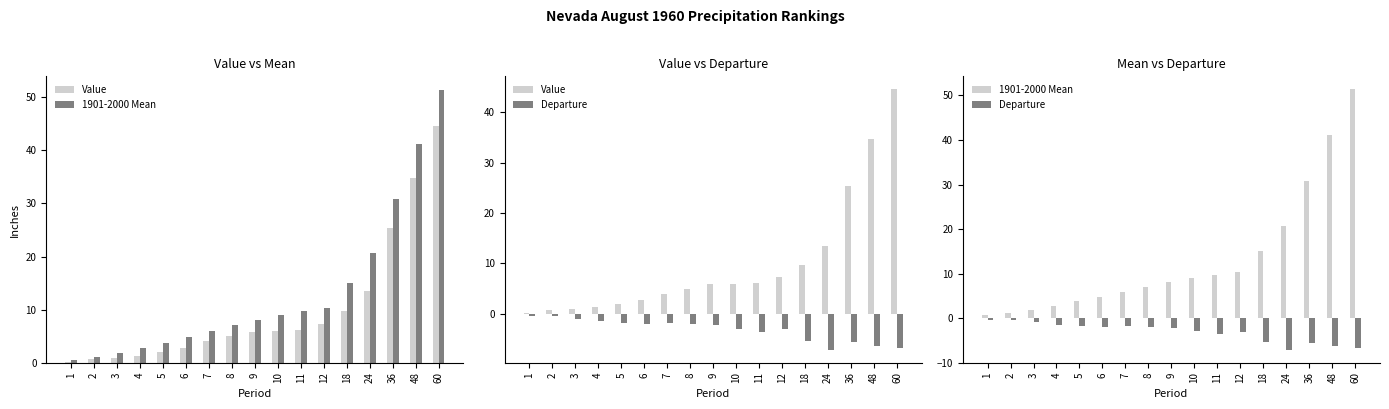

What is the difference between the second highest and minimum values in the 1901-2000 Mean series?

40.5